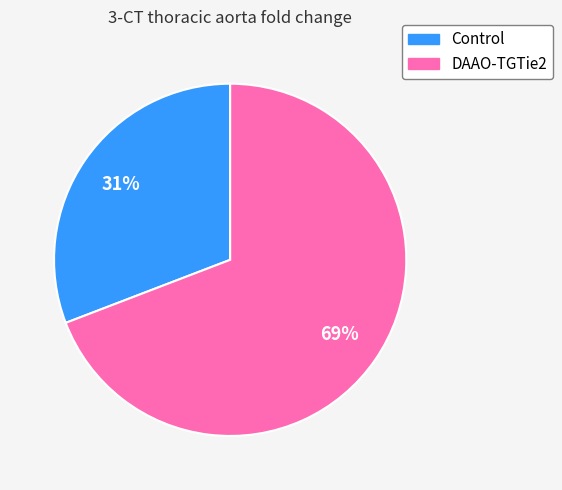

Do DAAO-TGTie2 and Control together represent more than half of the pie?

Yes